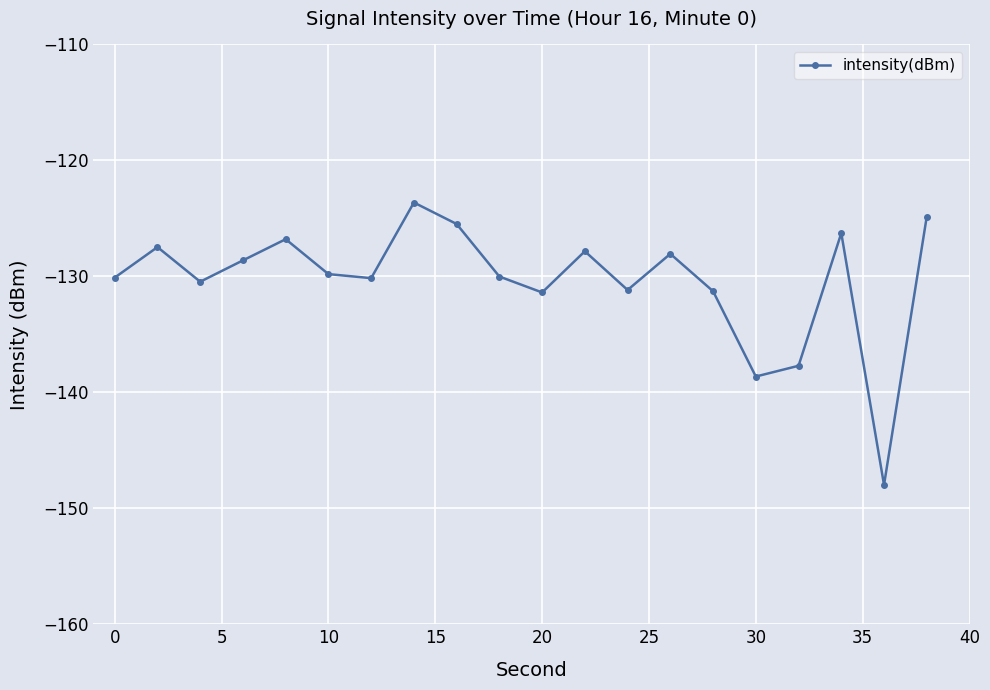

What is the value of the 7th point from the left?

-130.2